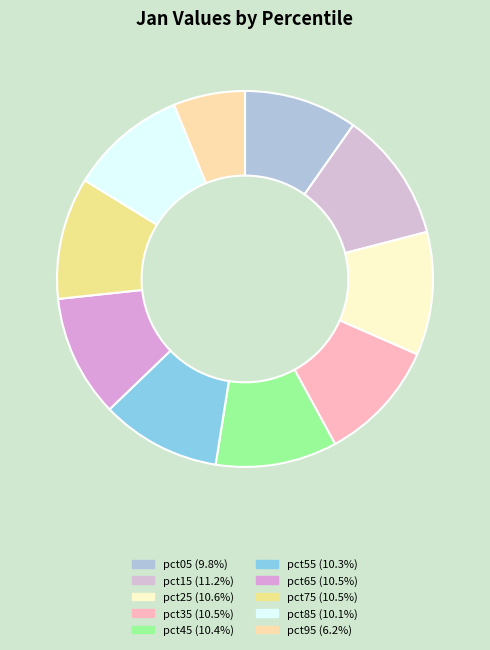

Rank the categories by value from lowest to highest.

pct95, pct05, pct85, pct55, pct45, pct35, pct75, pct65, pct25, pct15